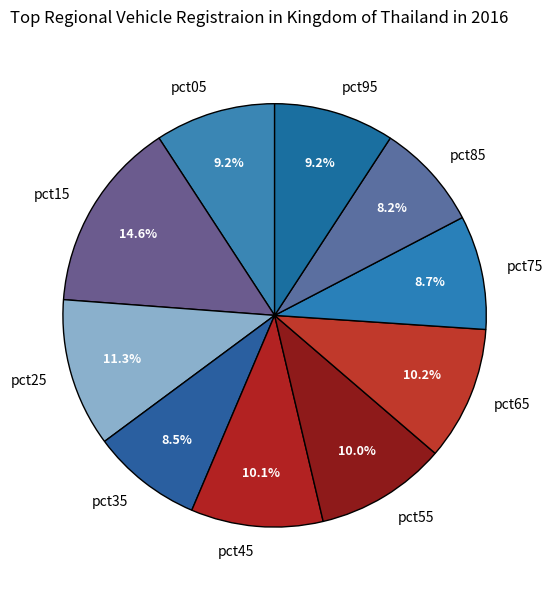

How many slices are in this pie chart?

10